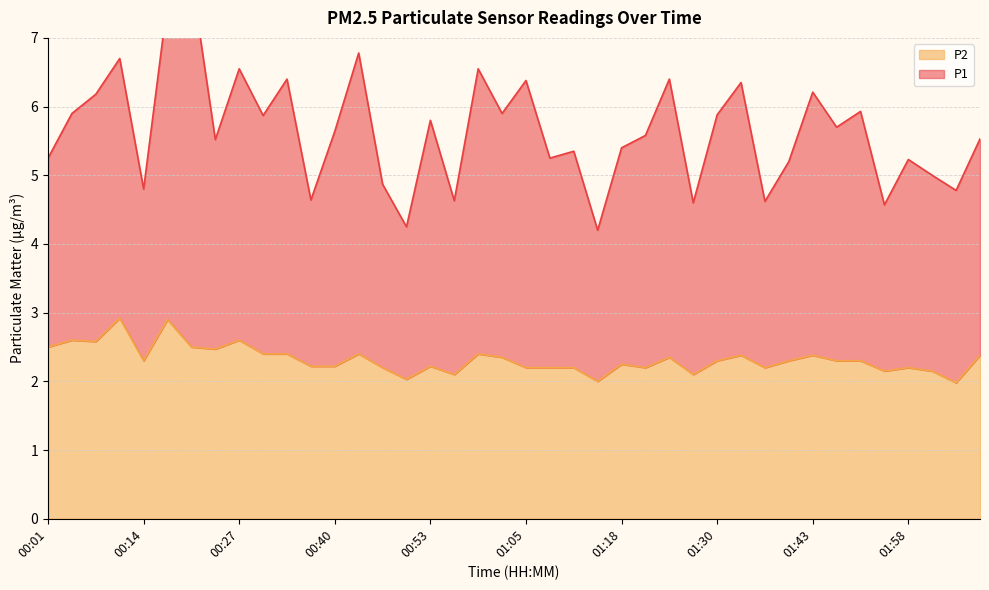

At which category does P1 reach its first local peak?

00:11